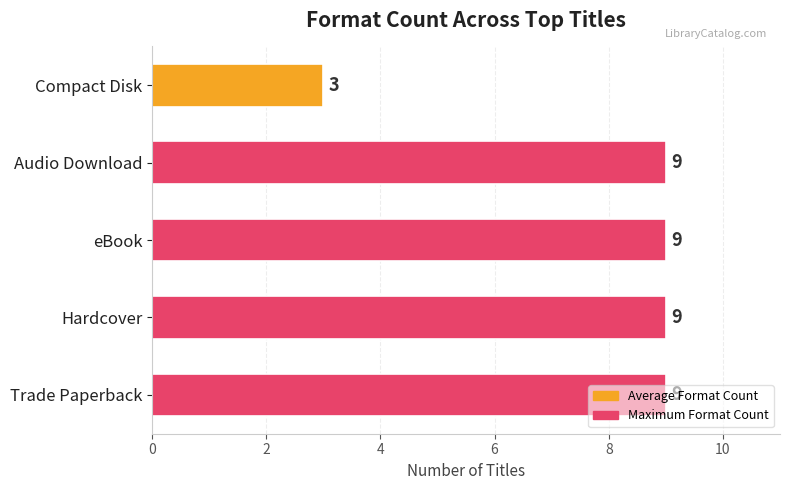

What is the greatest value displayed?

9